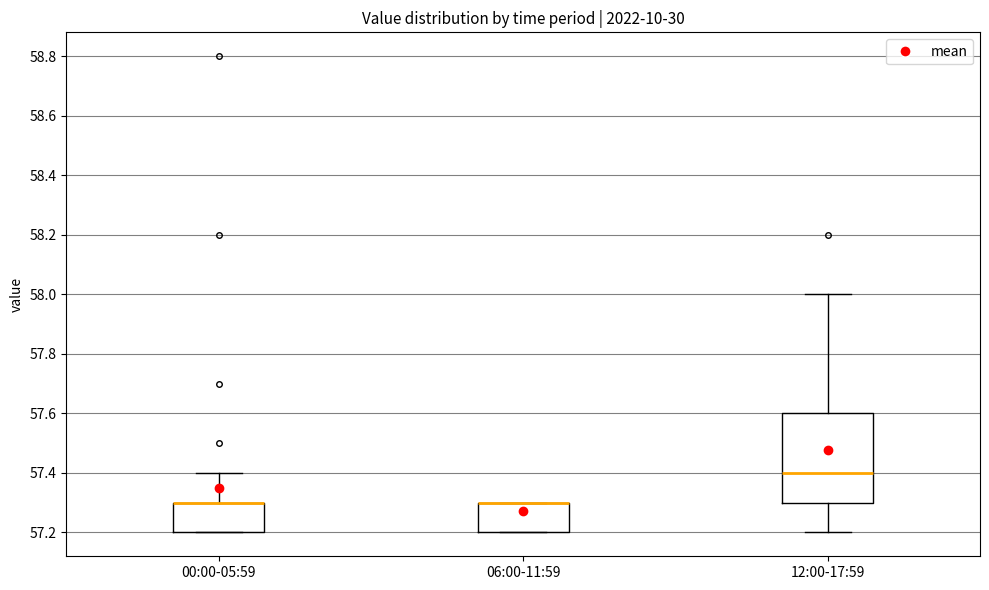

Reading left to right, read every box against the y-axis: the position of its median line, the range the box covers, and the ends of its whiskers. The values are not printed on the chart, so give them approximately, as read against the axis.

00:00-05:59: median 57.3 (drawn on the box's upper edge), box 57.2 to 57.3, whiskers 57.2 to 57.4
06:00-11:59: median 57.3 (drawn on the box's upper edge), box 57.2 to 57.3, whiskers 57.2 to 57.3
12:00-17:59: median 57.4, box 57.3 to 57.6, whiskers 57.2 to 58.0